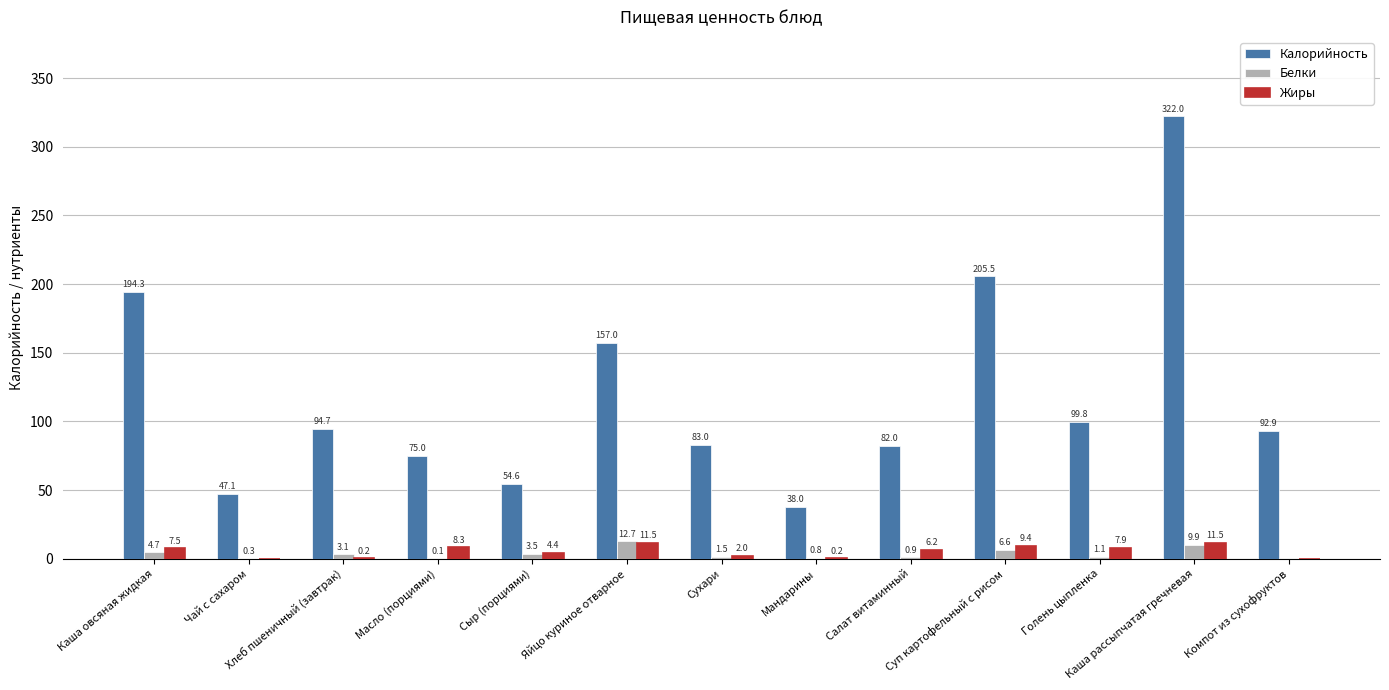

Which series has the largest total across all categories?

Калорийность